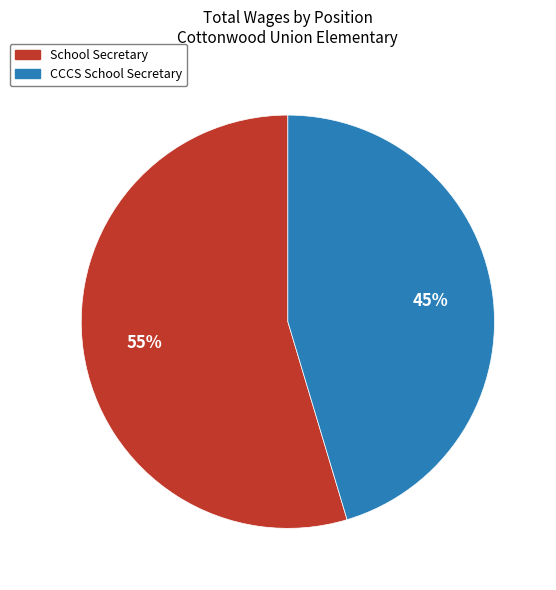

Is it true that School Secretary is 49% of the pie?

False